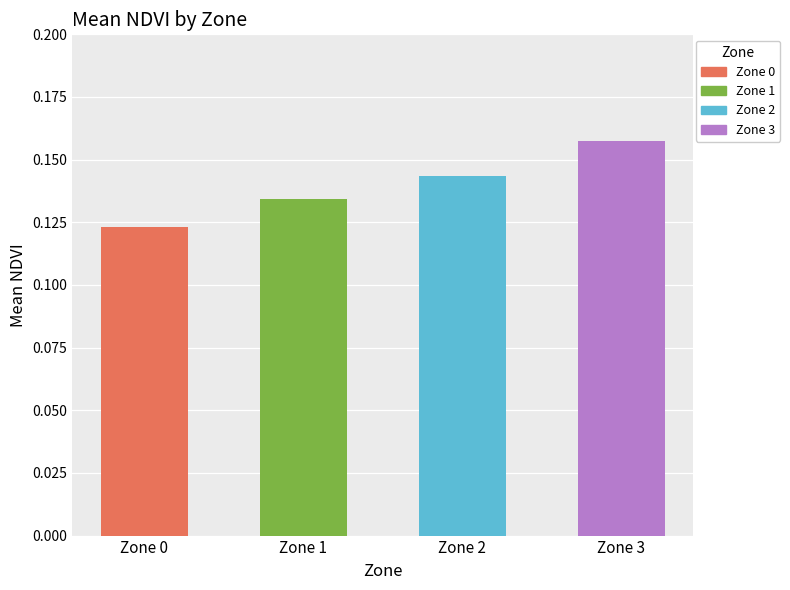

What is the sum of all values?

0.6